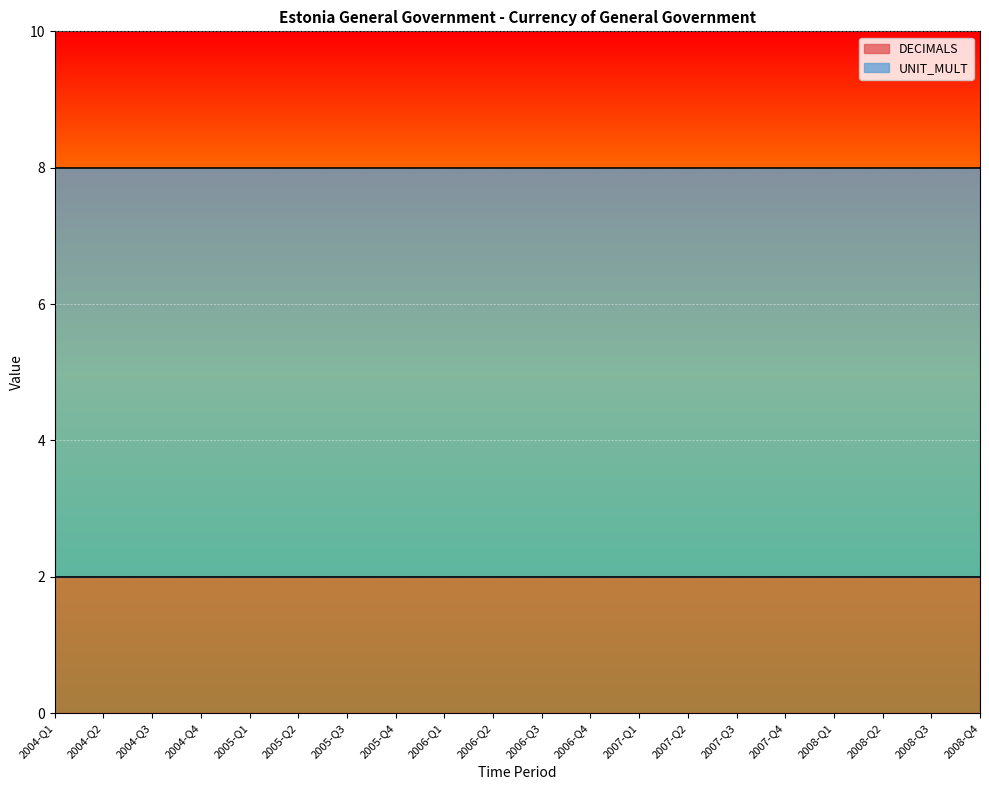

True or false: DECIMALS and UNIT_MULT cross at least once.

False